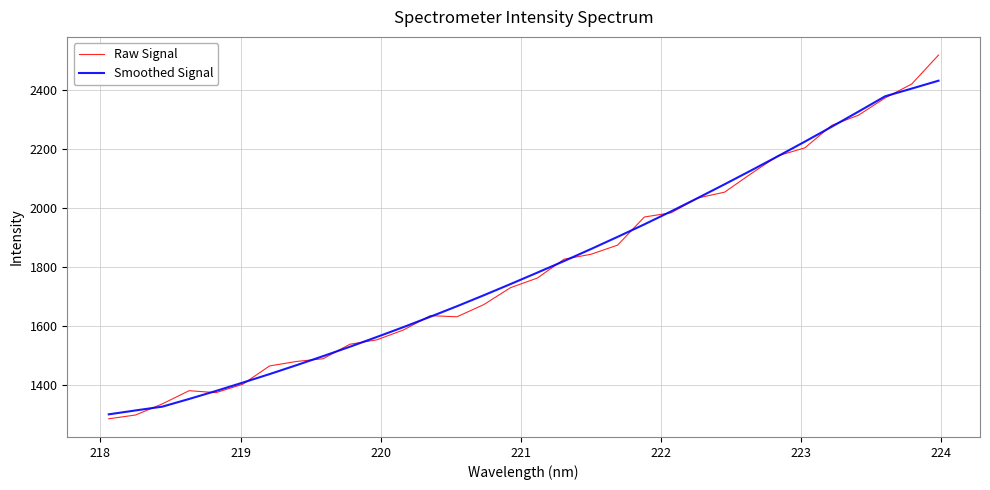

What is the smallest value displayed?

1286.6